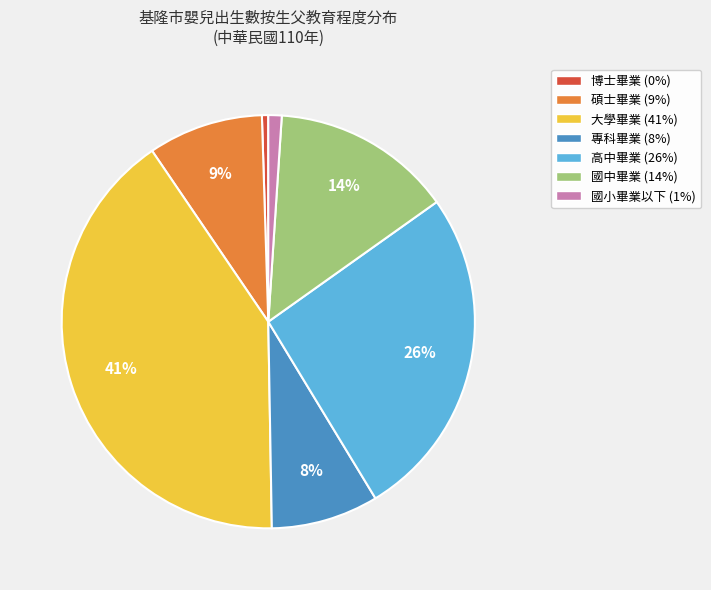

Is it true that 博士畢業 is 9% of the pie?

False